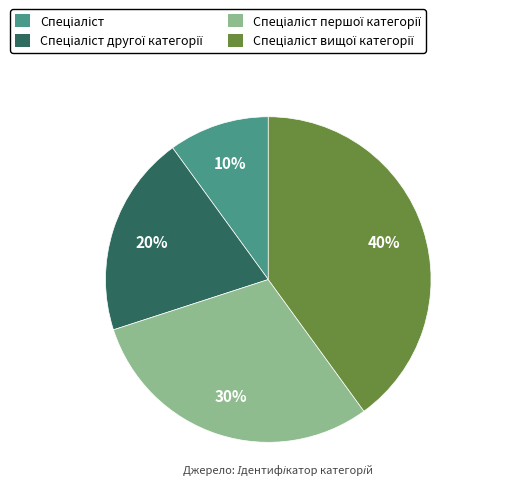

Is there any slice that represents more than half of the pie?

No